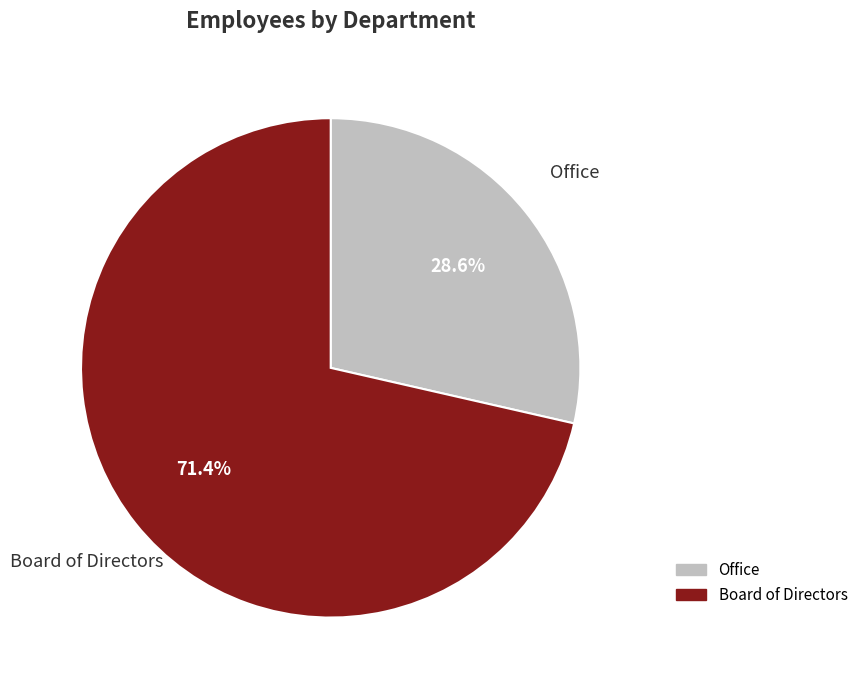

Rank the categories by value from highest to lowest.

Board of Directors, Office